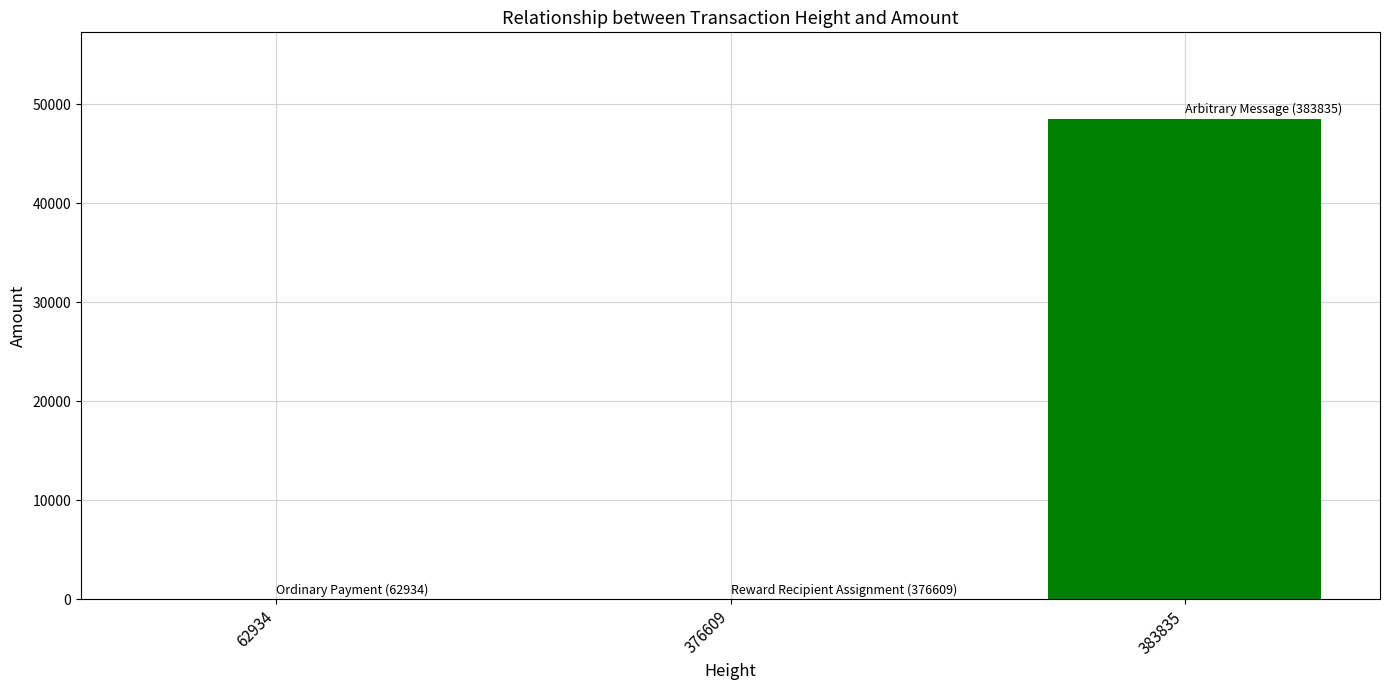

What is the sum of all values?

48522